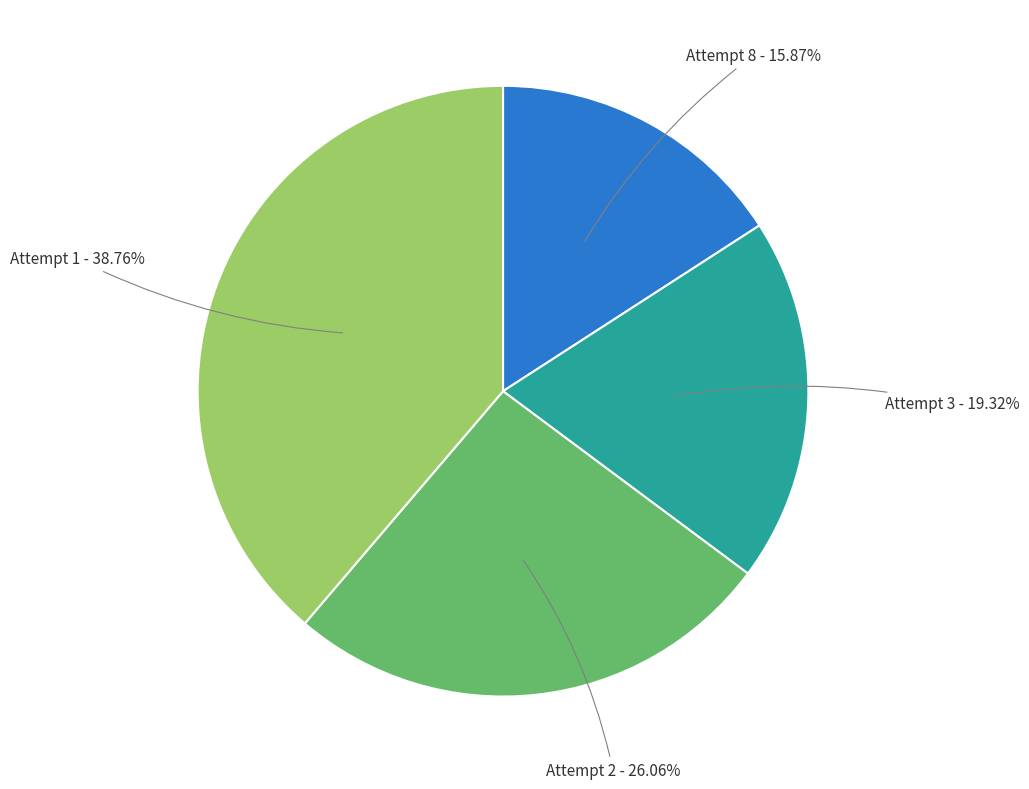

What is the total percentage of Attempt 1 and Attempt 8?

54.6%